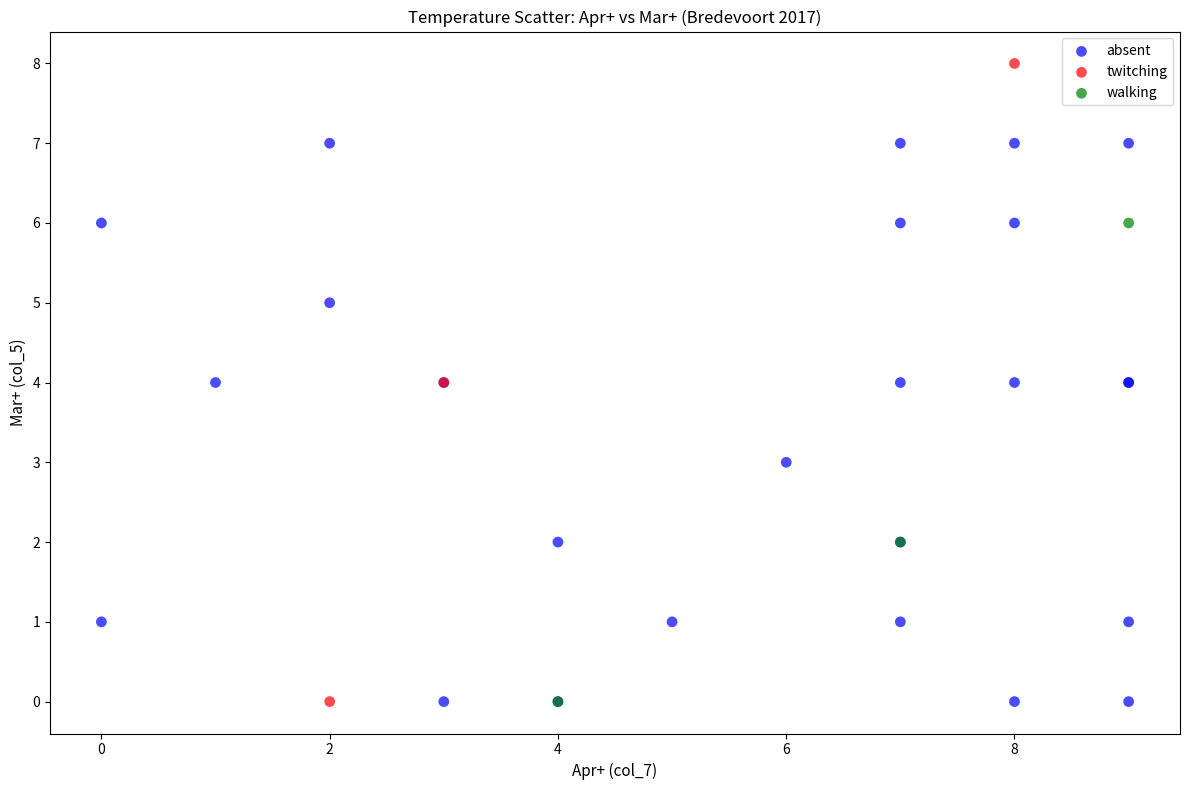

Which series reaches the maximum Y coordinate?

twitching